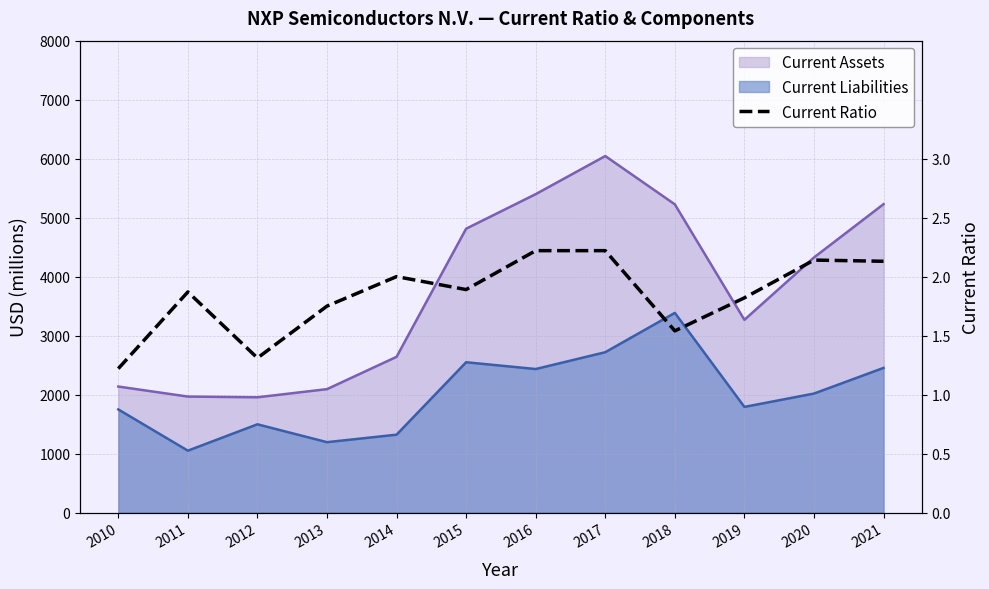

How many points are lower than both their immediate neighbors (excluding endpoints)?

3